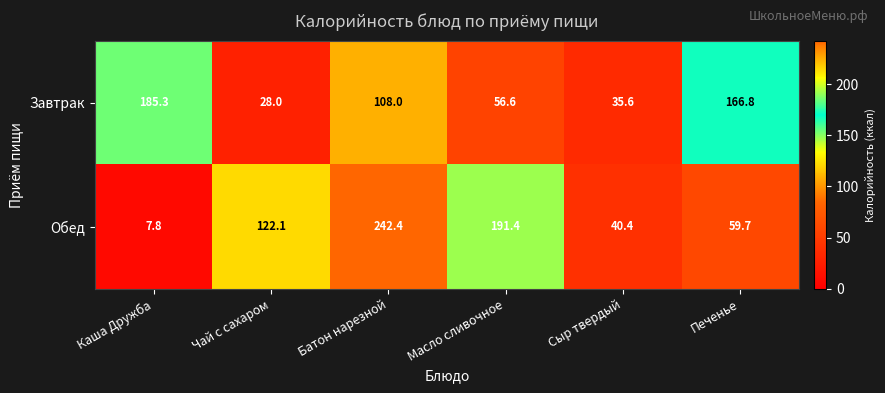

The value of Обед at Батон нарезной is 386.6. True or false?

False